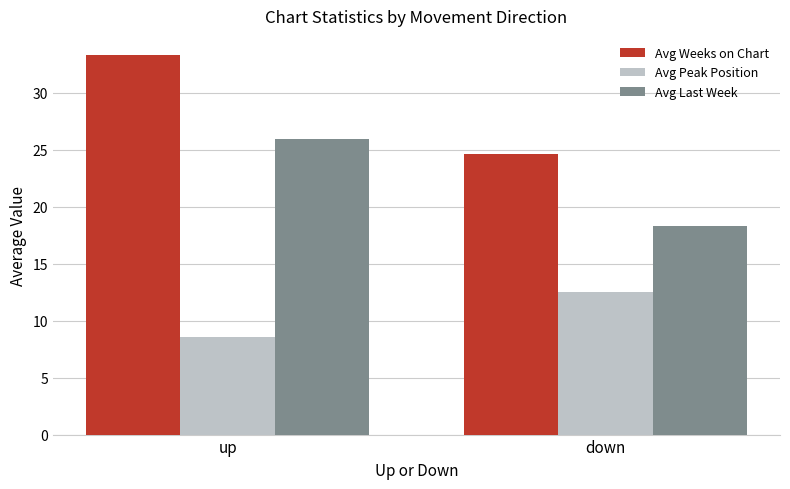

What is the minimum value shown in the chart?

8.5